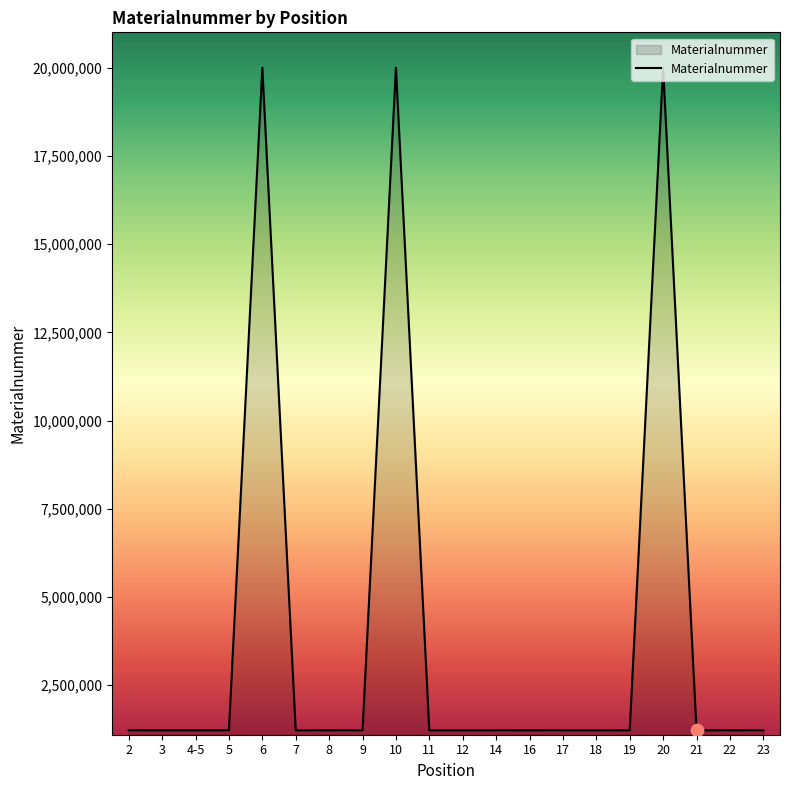

Which has a higher value, 21 or 10?

10